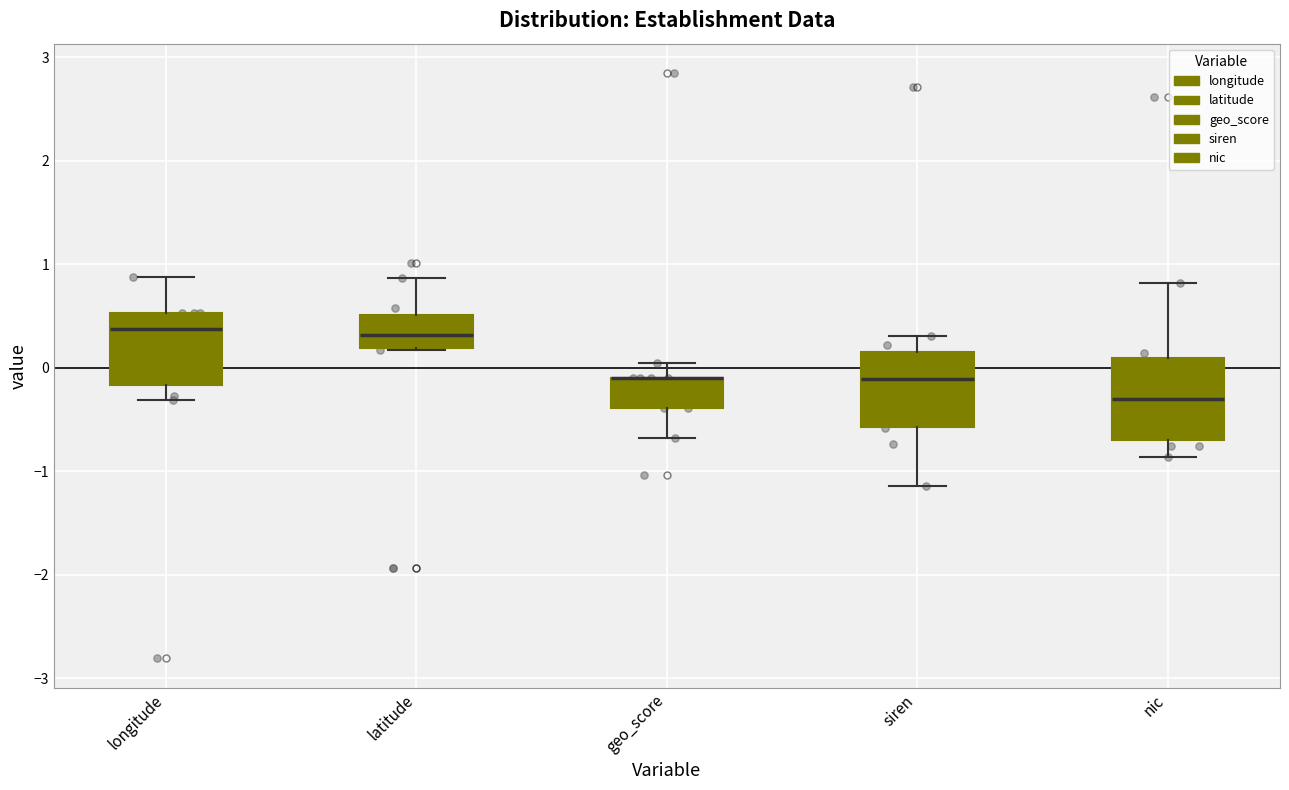

Where is the upper edge of the box for siren on the y-axis? The values are not printed on the chart, so give them approximately, as read against the axis.

0.2